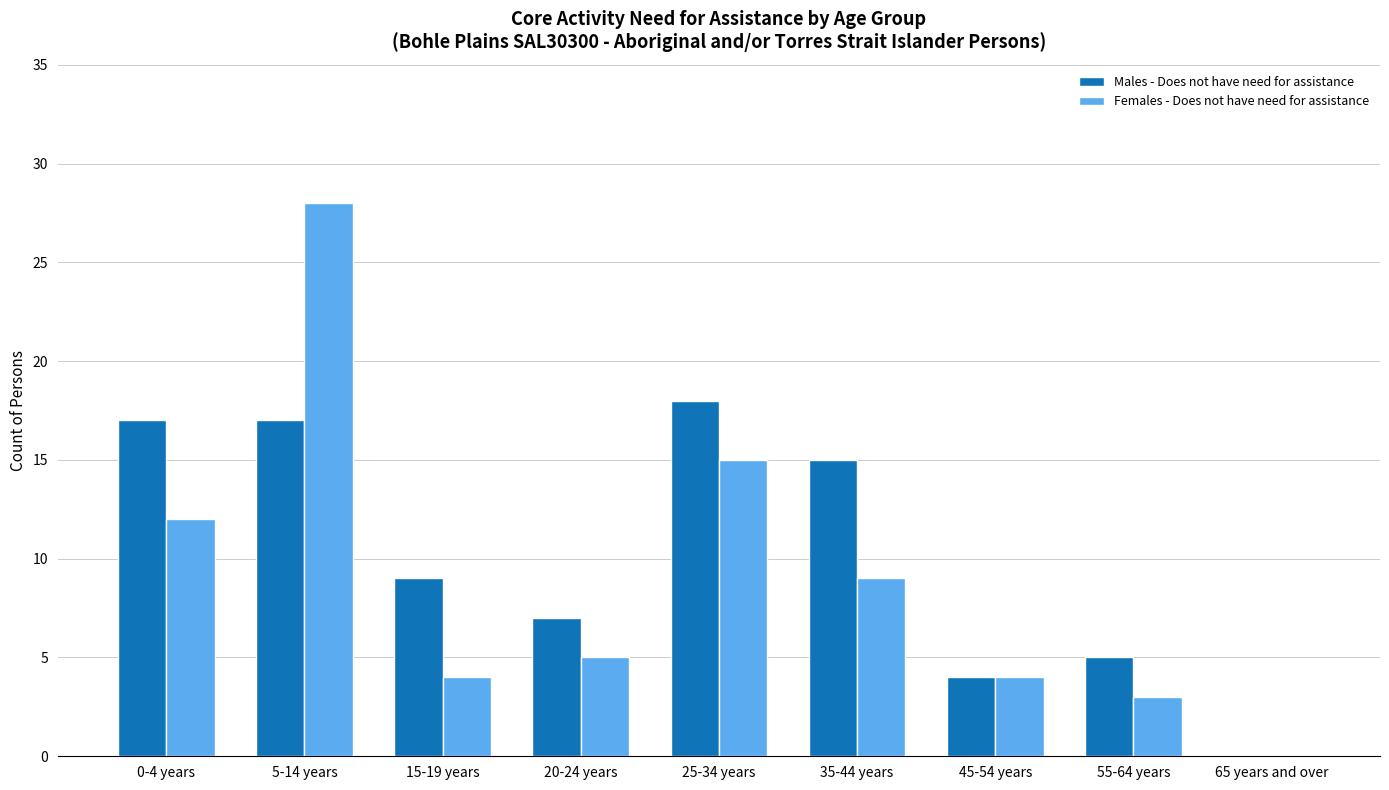

At which category is the sum across all series the highest?

5-14 years